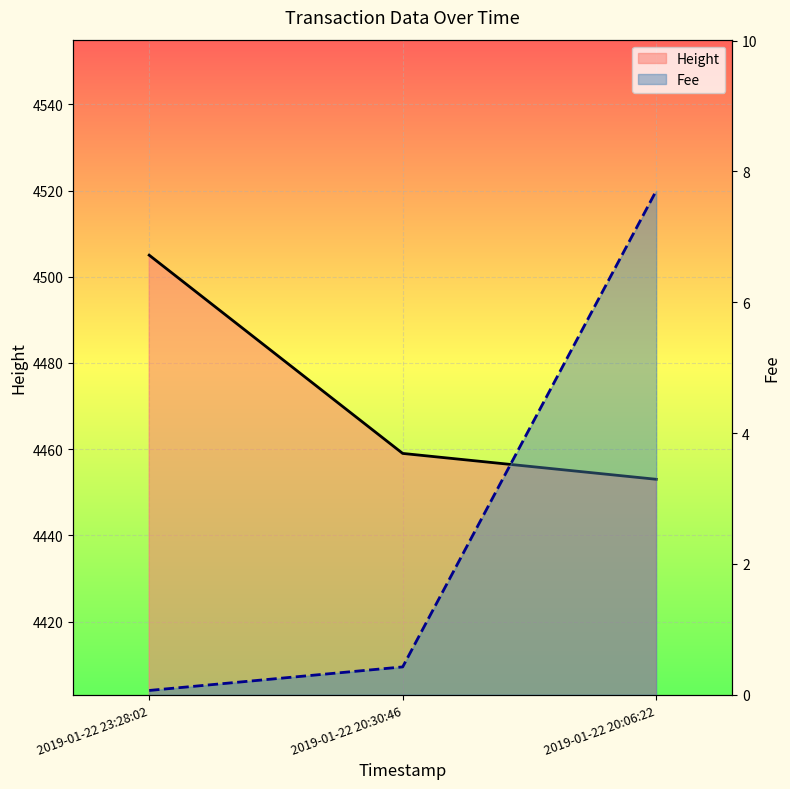

What is the label of the 3rd point from the right?

2019-01-22 23:28:02